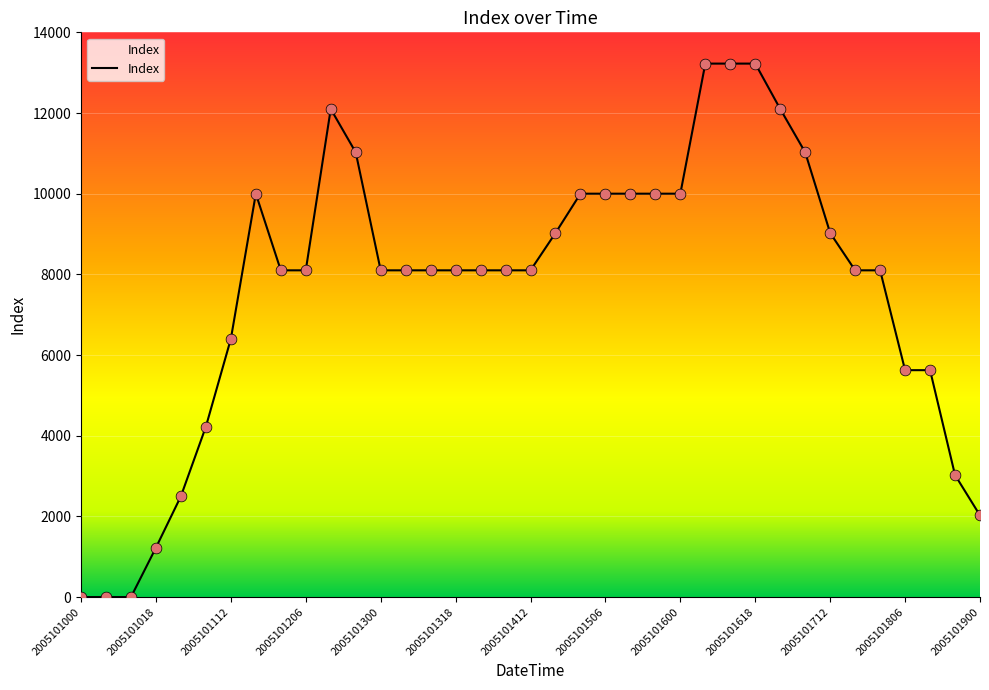

What is the maximum value shown in the chart?

13225